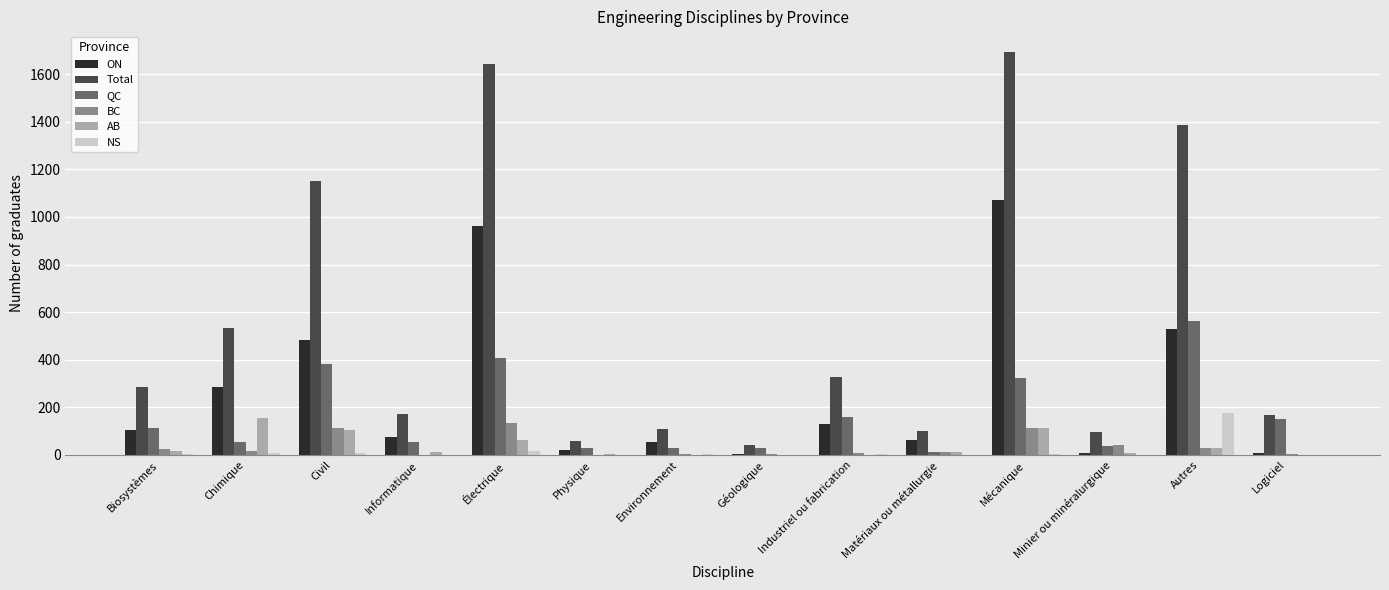

Which category has the highest value in the ON series?

Mécanique